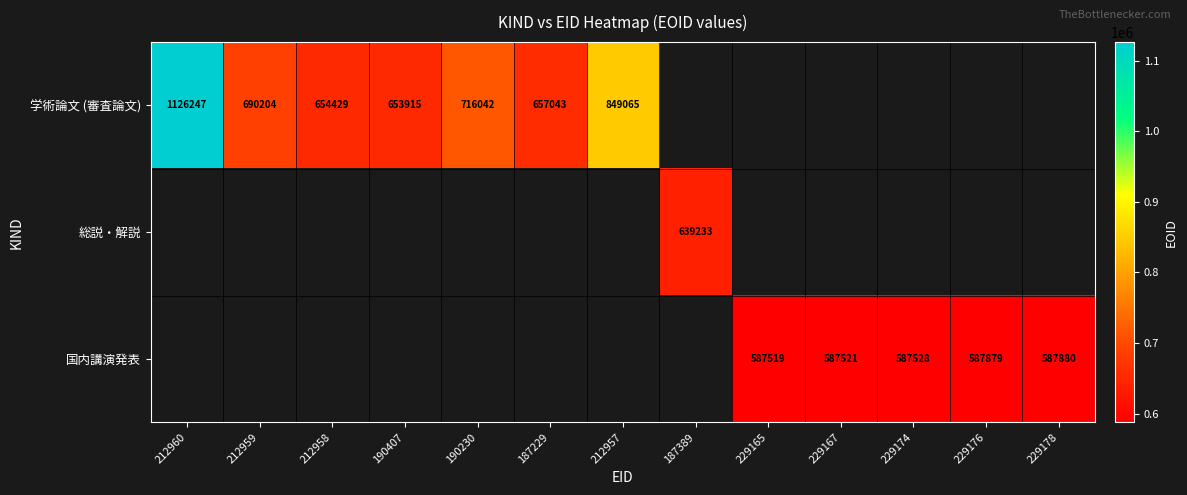

The 学術論文 (審査論文) series shows 300705 at 187229. True or false?

False